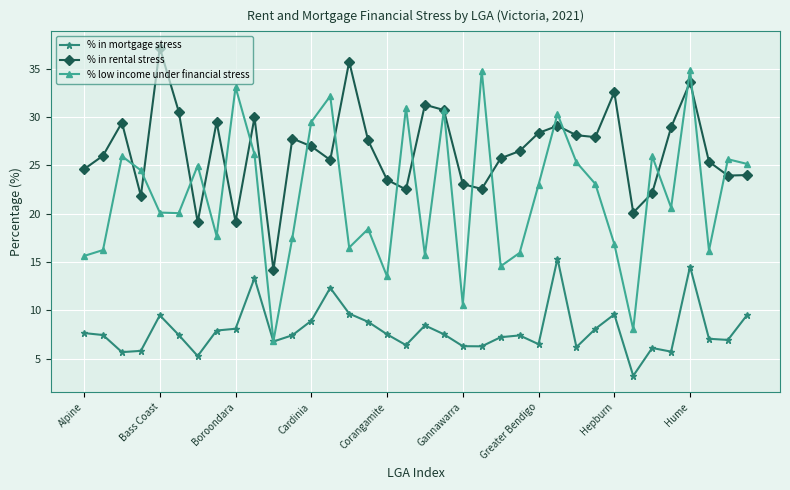

Rank the series by their average value, from highest to lowest.

% in rental stress, % low income under financial stress, % in mortgage stress